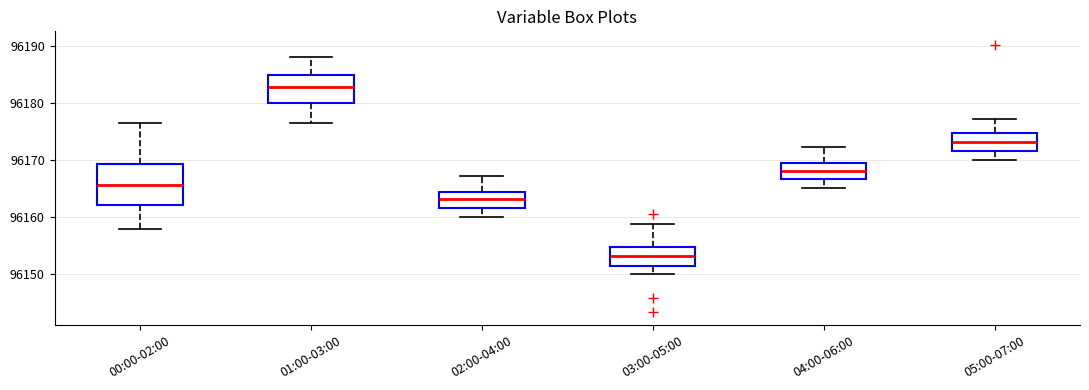

Reading left to right, transcribe this box plot: for each box, give where its median line is, the range the box spans, and where its two whiskers end, as read against the y-axis. The values are not printed on the chart, so give them approximately, as read against the axis.

00:00-02:00: median 96166, box 96162 to 96169, whiskers 96158 to 96176
01:00-03:00: median 96183, box 96180 to 96185, whiskers 96176 to 96188
02:00-04:00: median 96163, box 96162 to 96164, whiskers 96160 to 96167
03:00-05:00: median 96153, box 96151 to 96155, whiskers 96150 to 96159
04:00-06:00: median 96168, box 96167 to 96169, whiskers 96165 to 96172
05:00-07:00: median 96173, box 96172 to 96175, whiskers 96170 to 96177